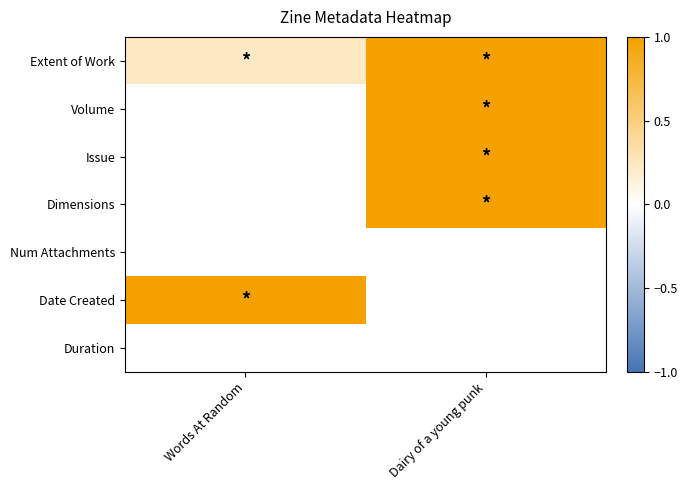

Rank the series at Words At Random from lowest to highest value.

Volume, Issue, Dimensions, Num Attachments, Duration, Extent of Work, Date Created